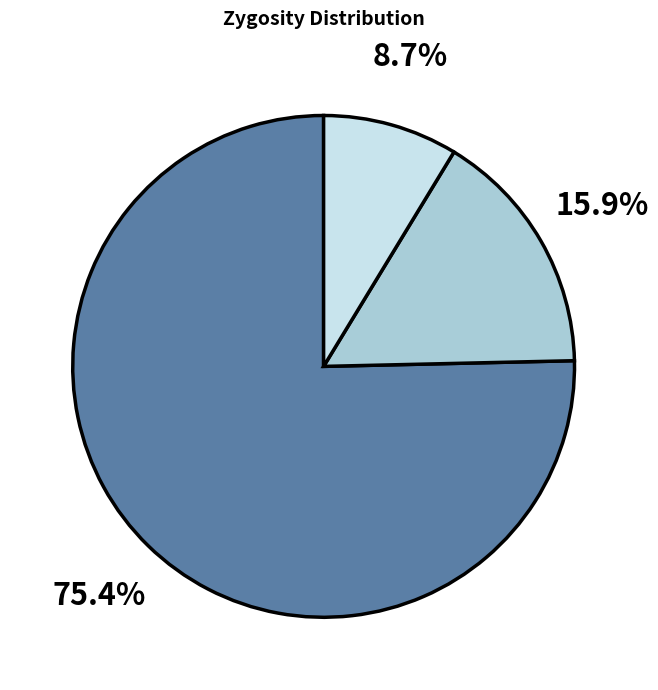

Count the number of slices in the pie.

3